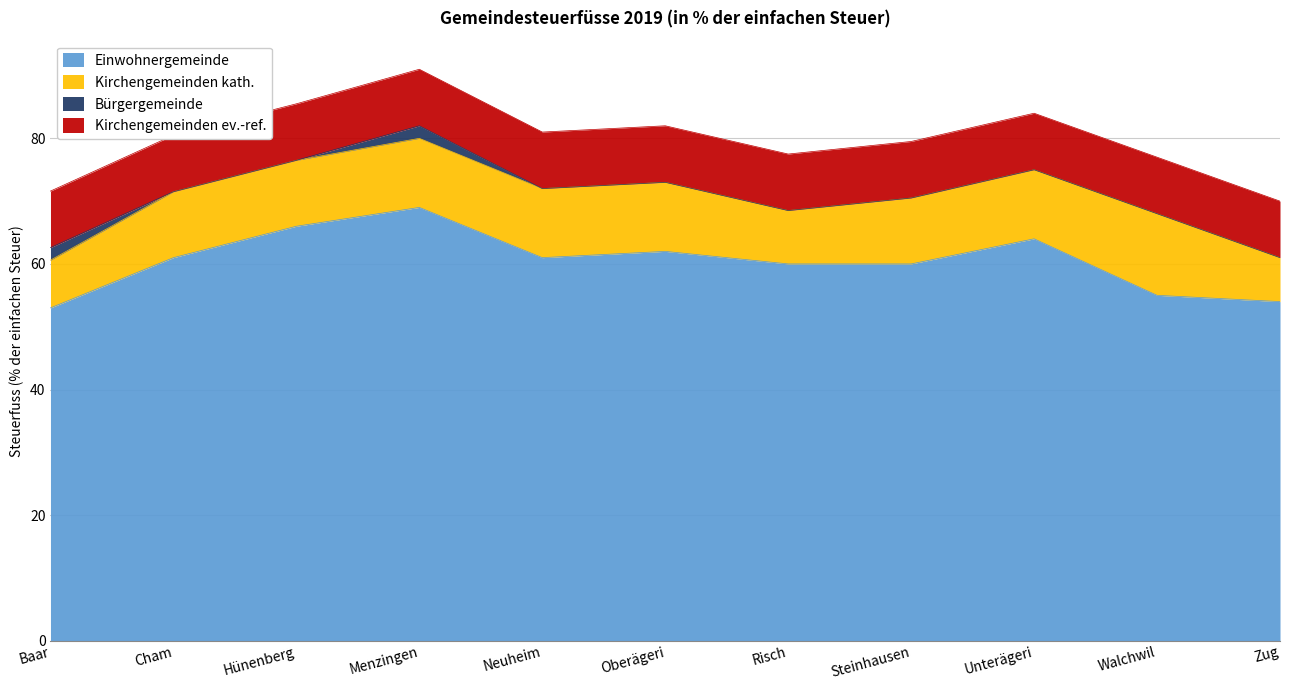

How many intersections are there between Kirchengemeinden kath. and Kirchengemeinden ev.-ref.?

4